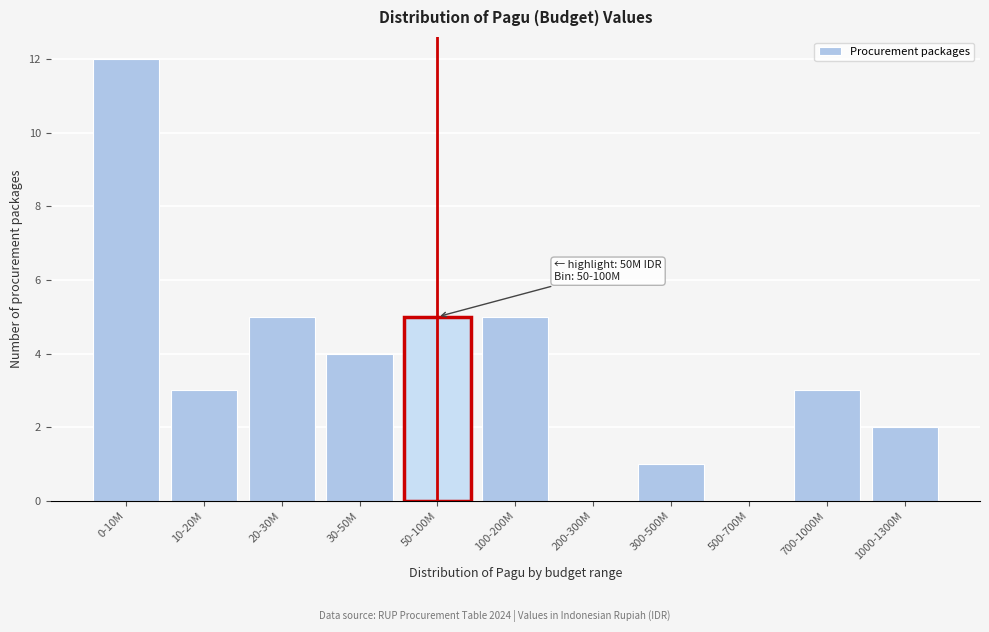

Reading right to left, transcribe all the data shown in this chart.

1000-1300M=2	700-1000M=3	500-700M=0	300-500M=1	200-300M=0	100-200M=5	50-100M=5	30-50M=4	20-30M=5	10-20M=3	0-10M=12